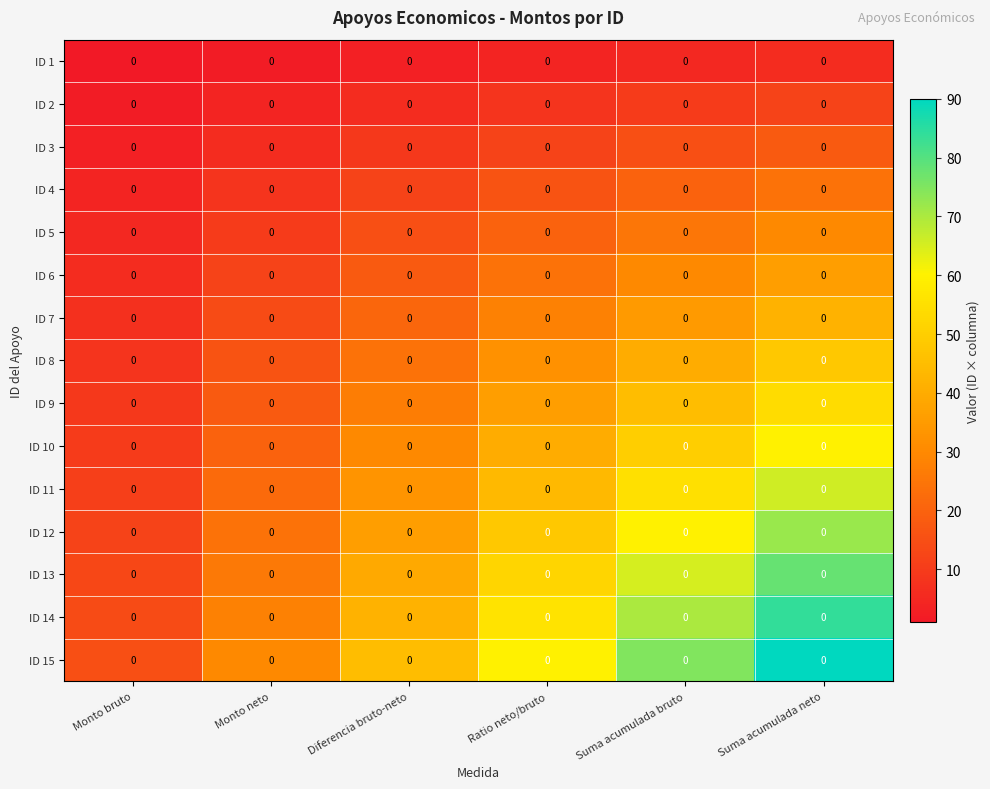

What is the sum of the ID 15 values at Suma acumulada bruto and Monto neto?

105